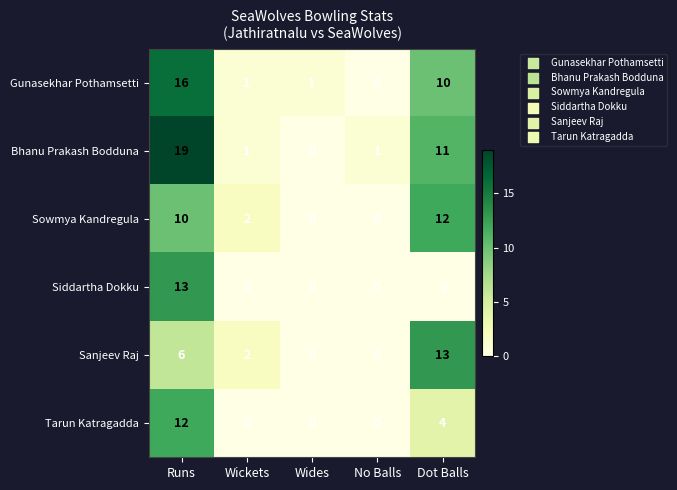

Rank the series by their average value, from highest to lowest.

Bhanu Prakash Bodduna, Gunasekhar Pothamsetti, Sowmya Kandregula, Sanjeev Raj, Tarun Katragadda, Siddartha Dokku